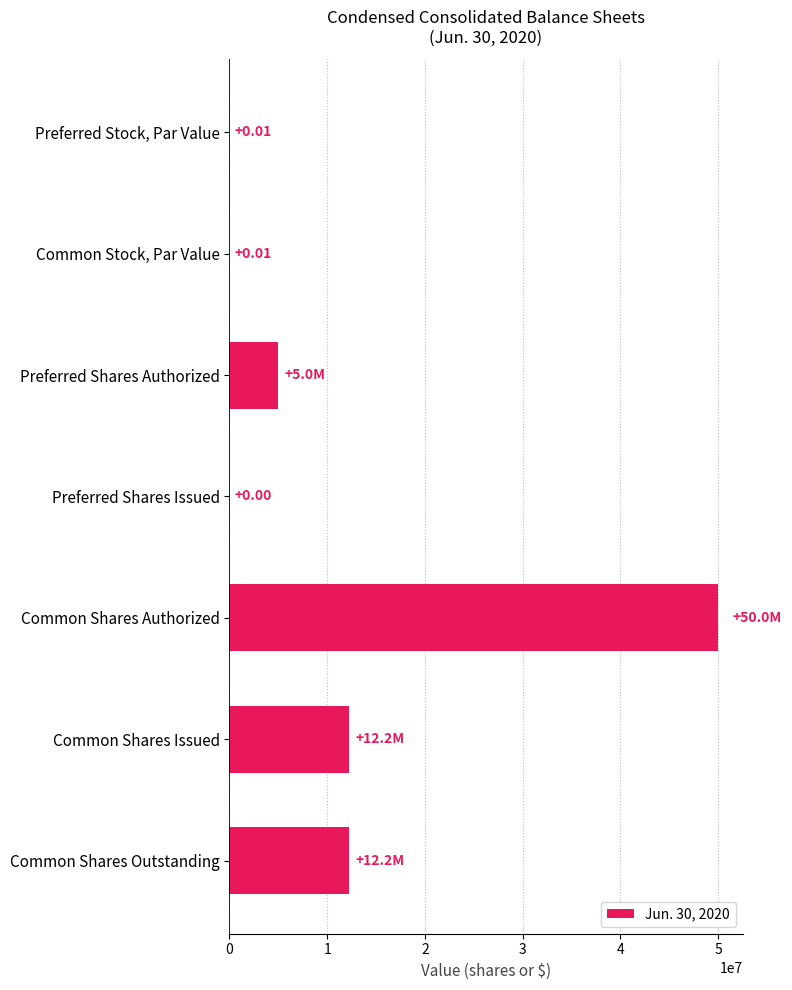

Which category has the highest value across all series?

Common Shares Authorized